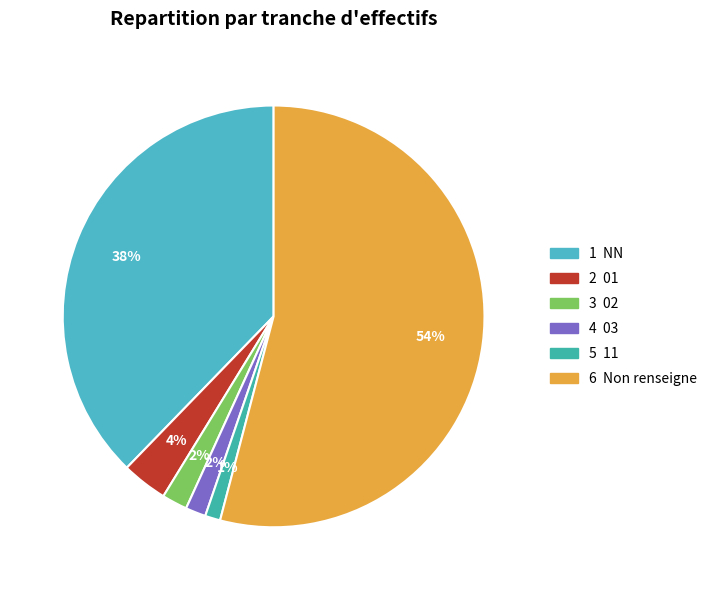

To the nearest percent, what is the difference between the largest and smallest slice percentages?

53%